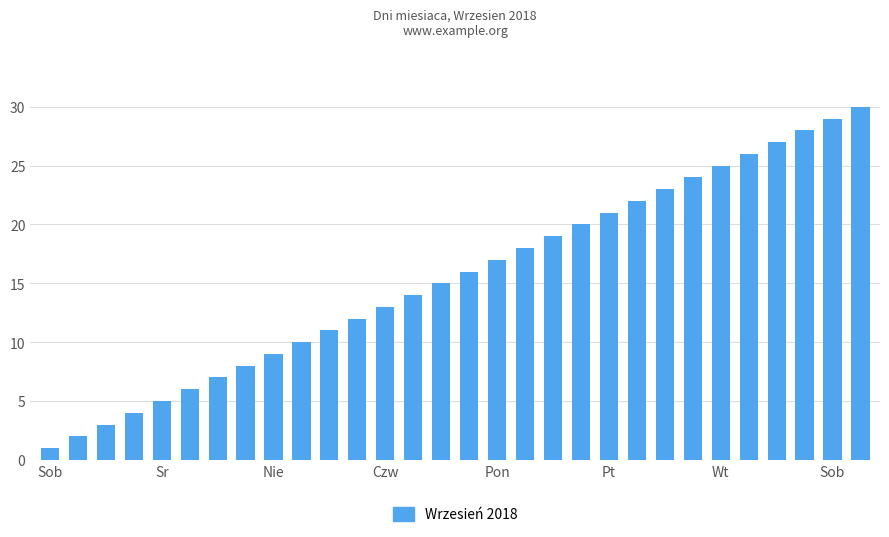

What is the greatest value displayed?

30